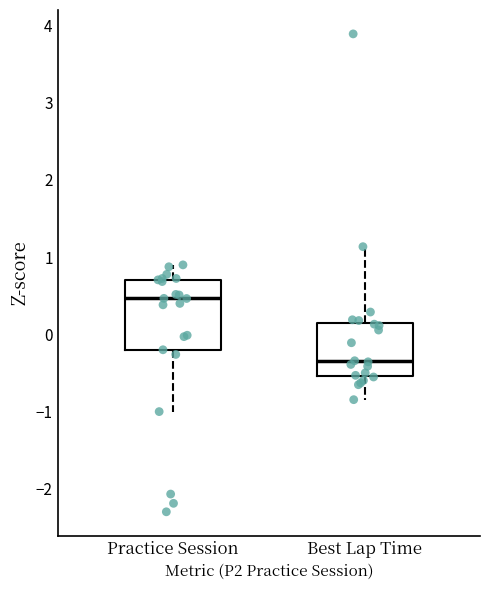

Where does the median line of the box for Best Lap Time sit on the y-axis? The values are not printed on the chart, so give them approximately, as read against the axis.

-0.4